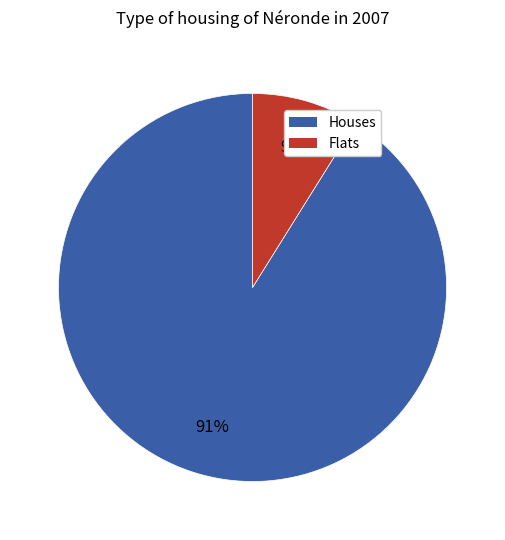

How many segments does this pie chart have?

2